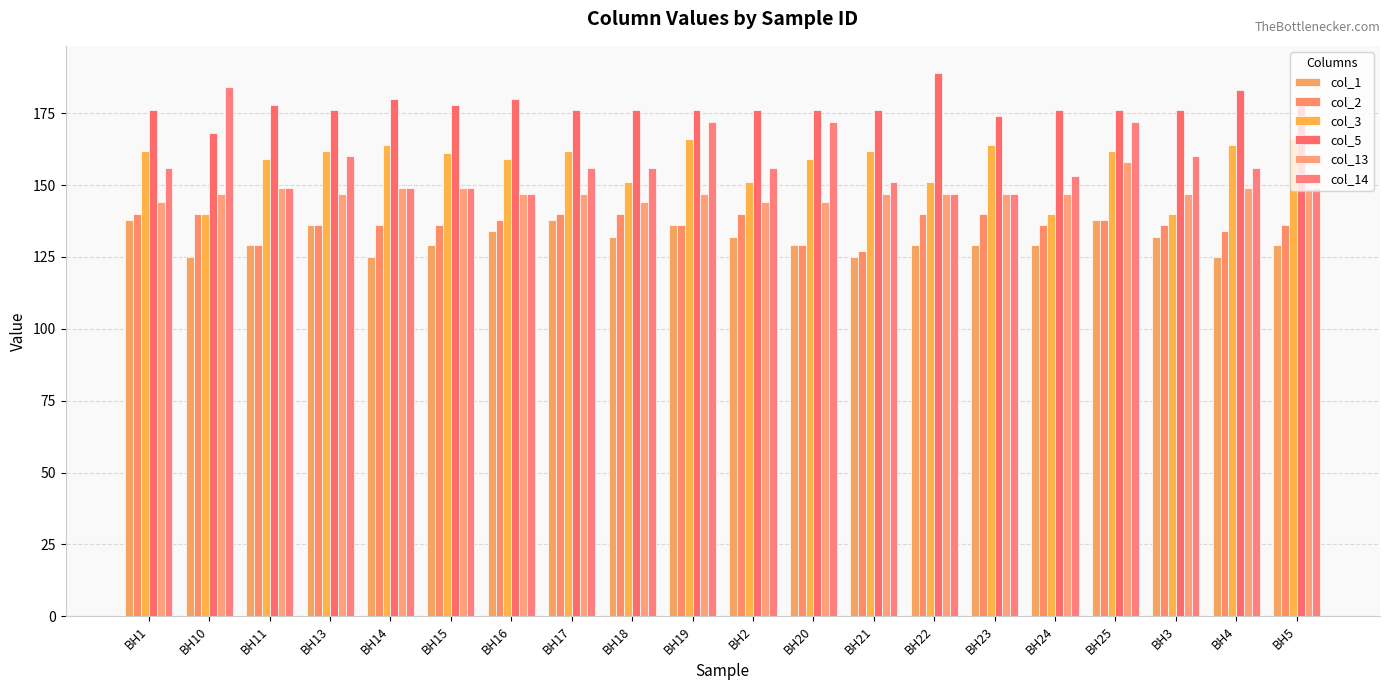

Which series has the largest total across all categories?

col_5